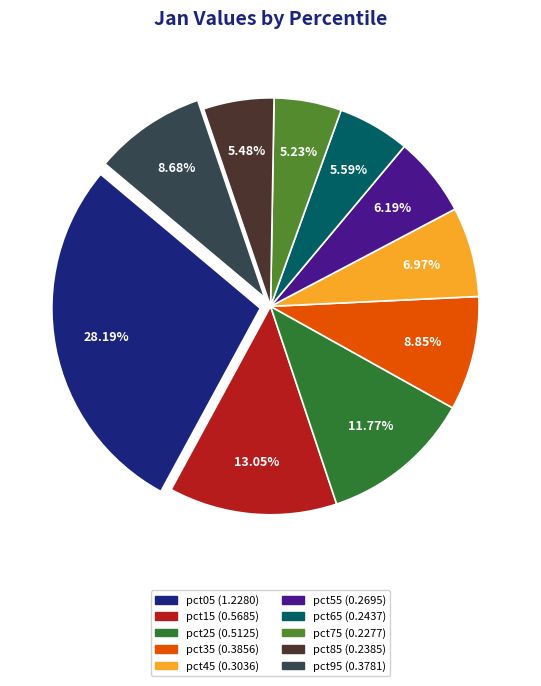

Which has a higher value, pct05 or pct65?

pct05